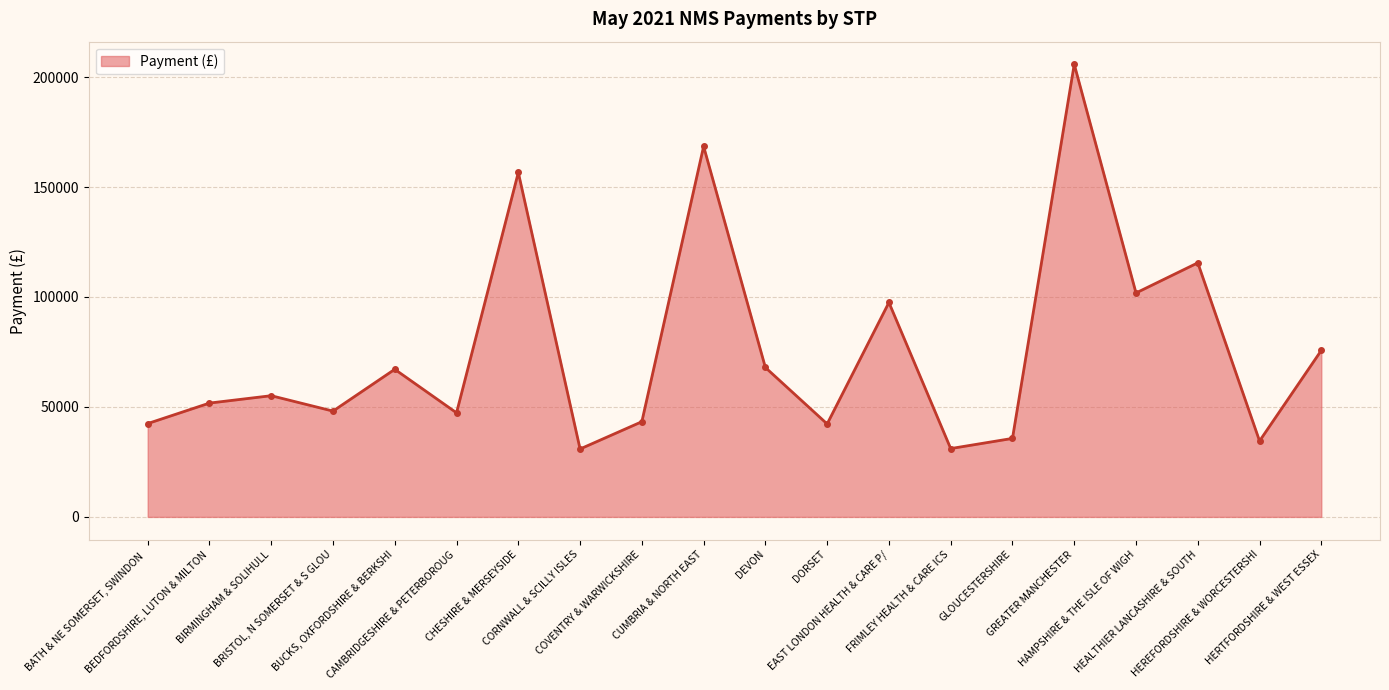

What is the sum of all values?

1519114